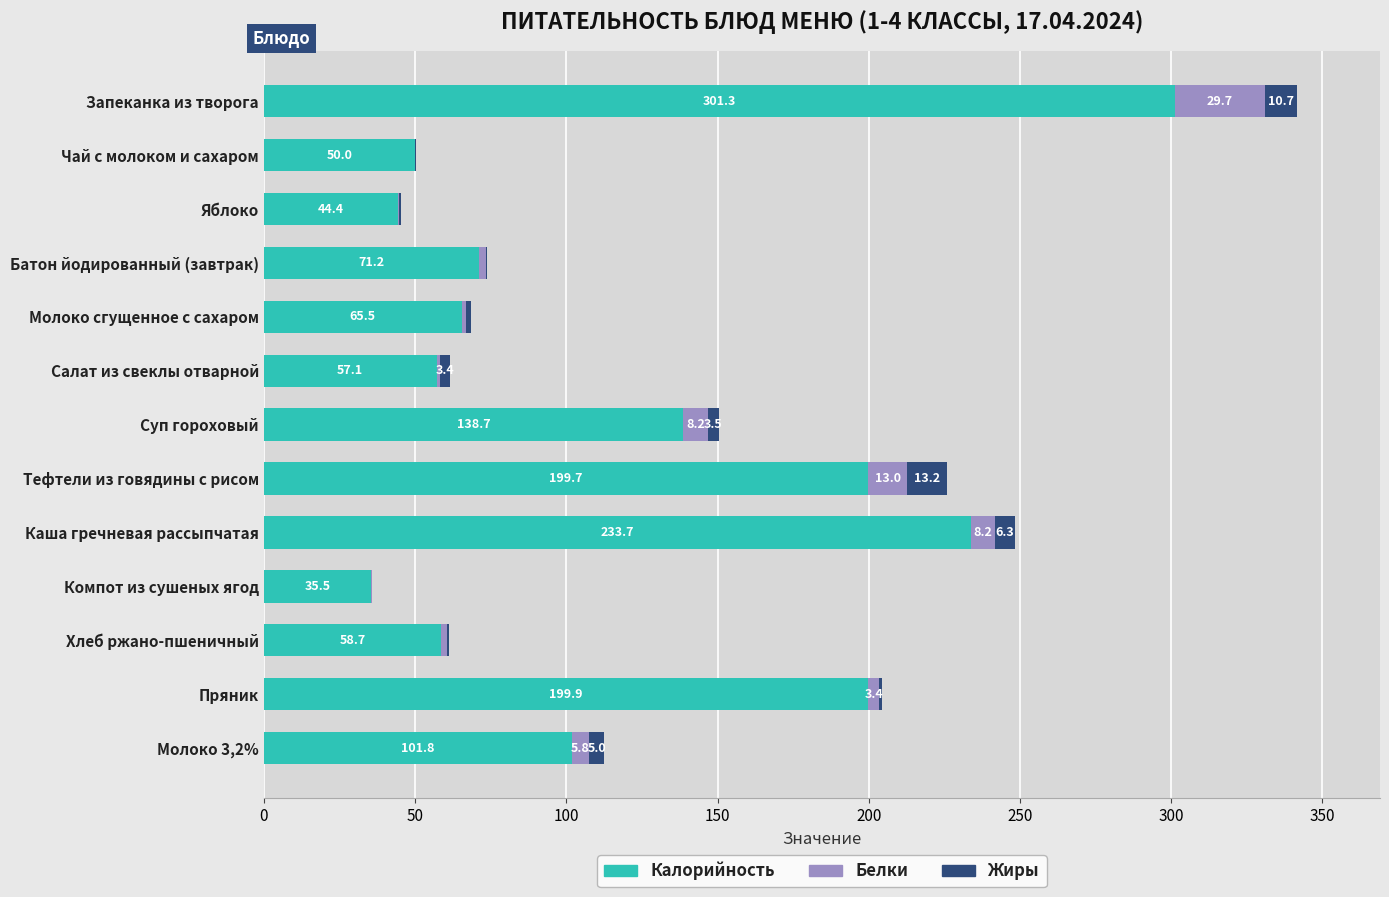

At which label does Калорийность reach its peak?

Запеканка из творога